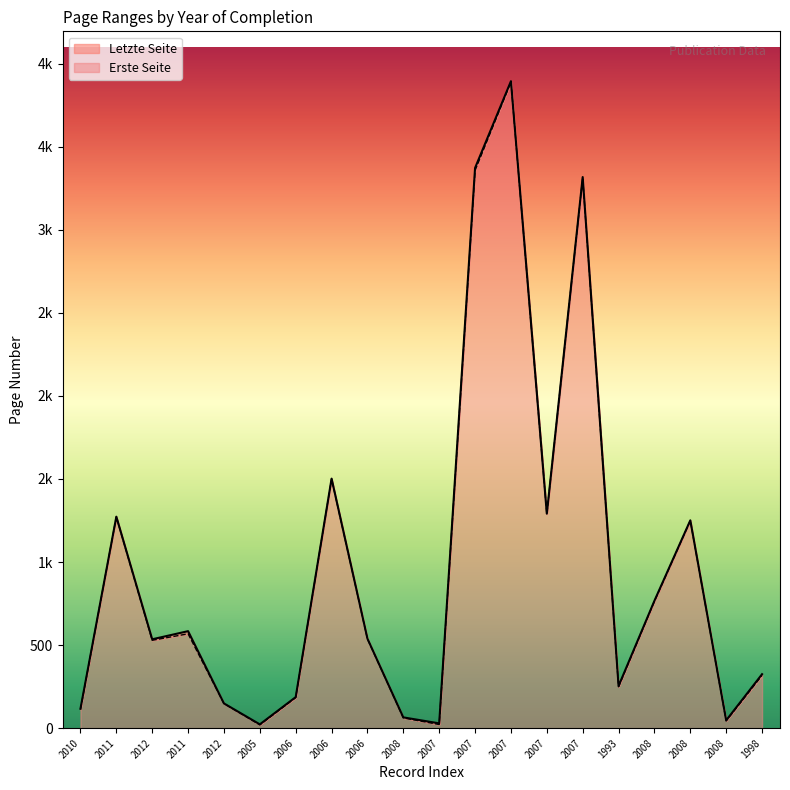

What are all the series names shown in the legend?

Erste Seite, Letzte Seite